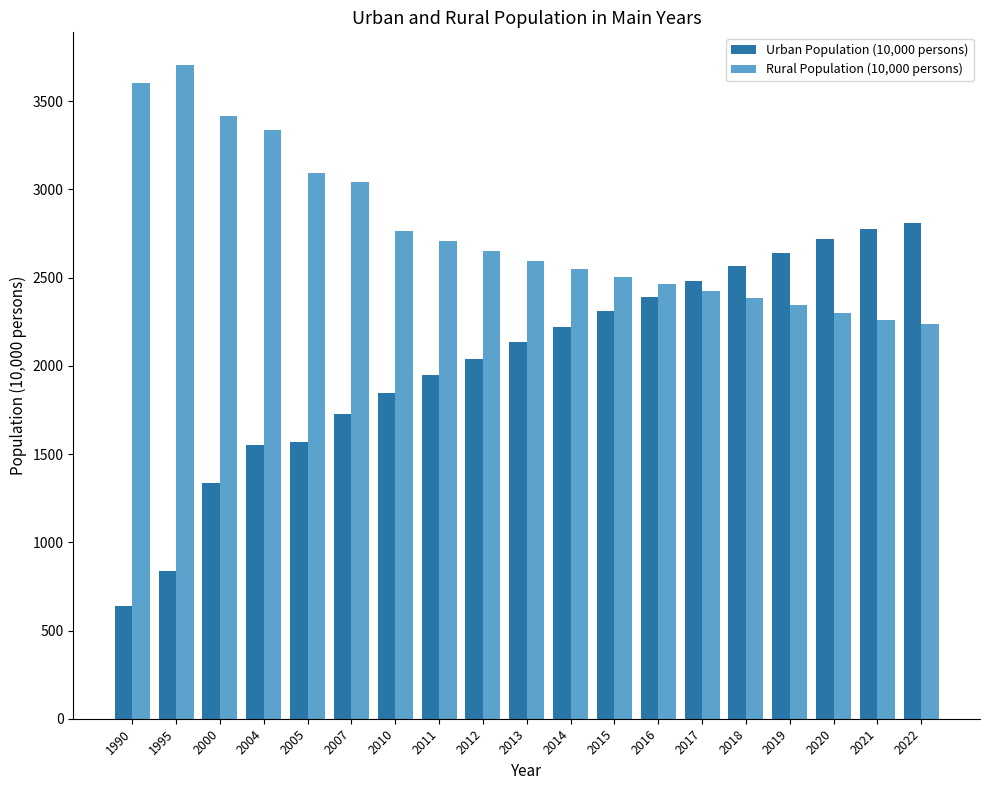

Is the value of Urban Population (10,000 persons) at 2010 greater than the value of Rural Population (10,000 persons) at 2013?

No